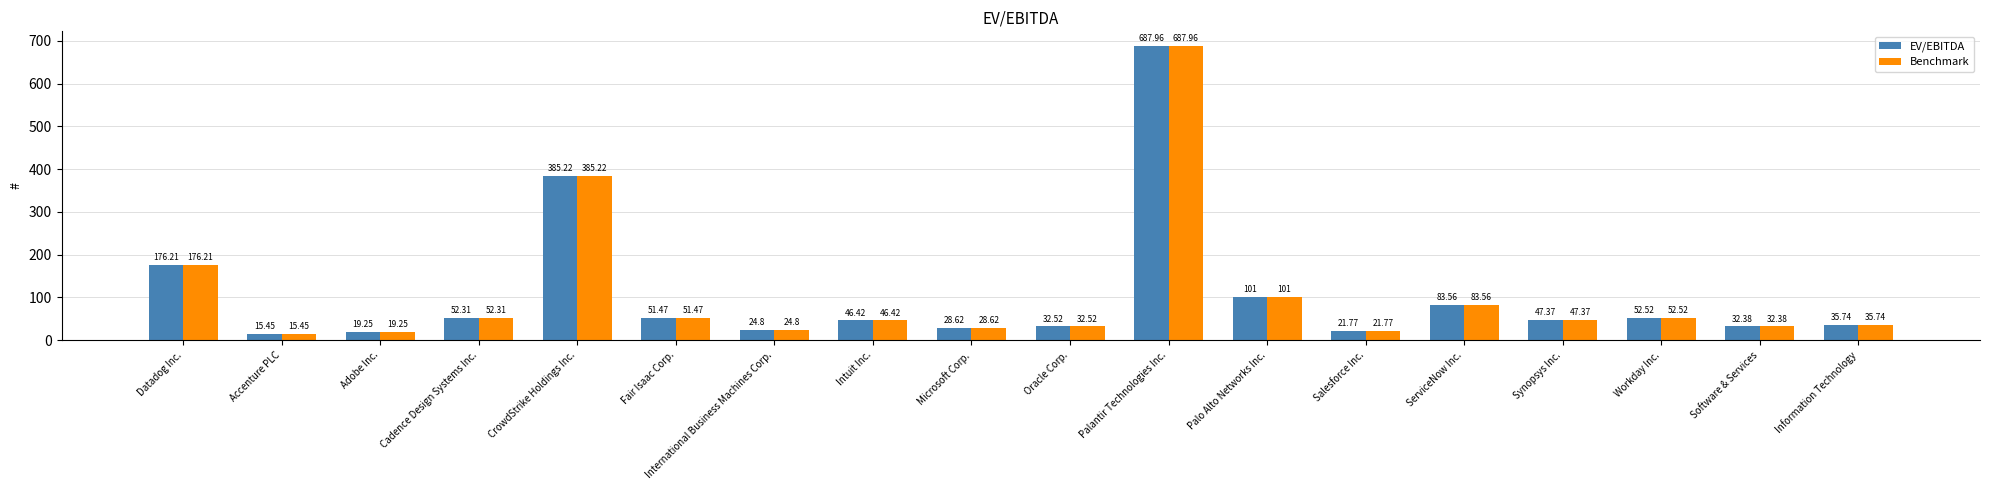

What is the difference between the maximum and minimum values in the EV/EBITDA series?

672.5